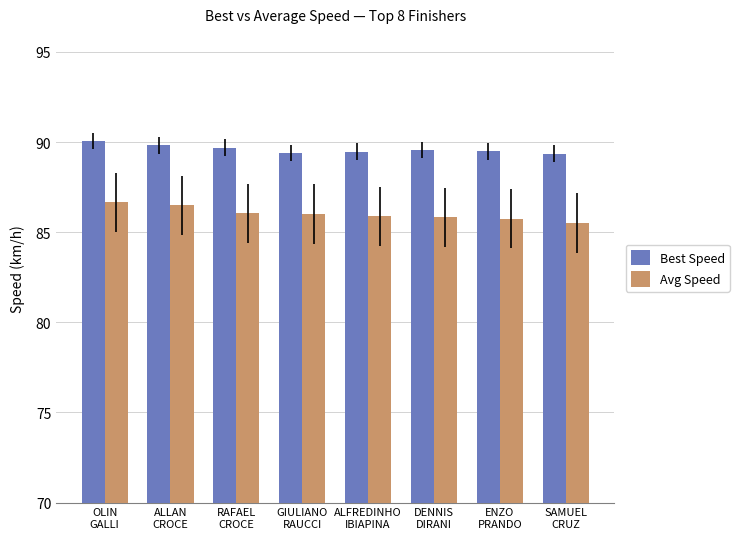

What is the smallest value displayed?

85.5